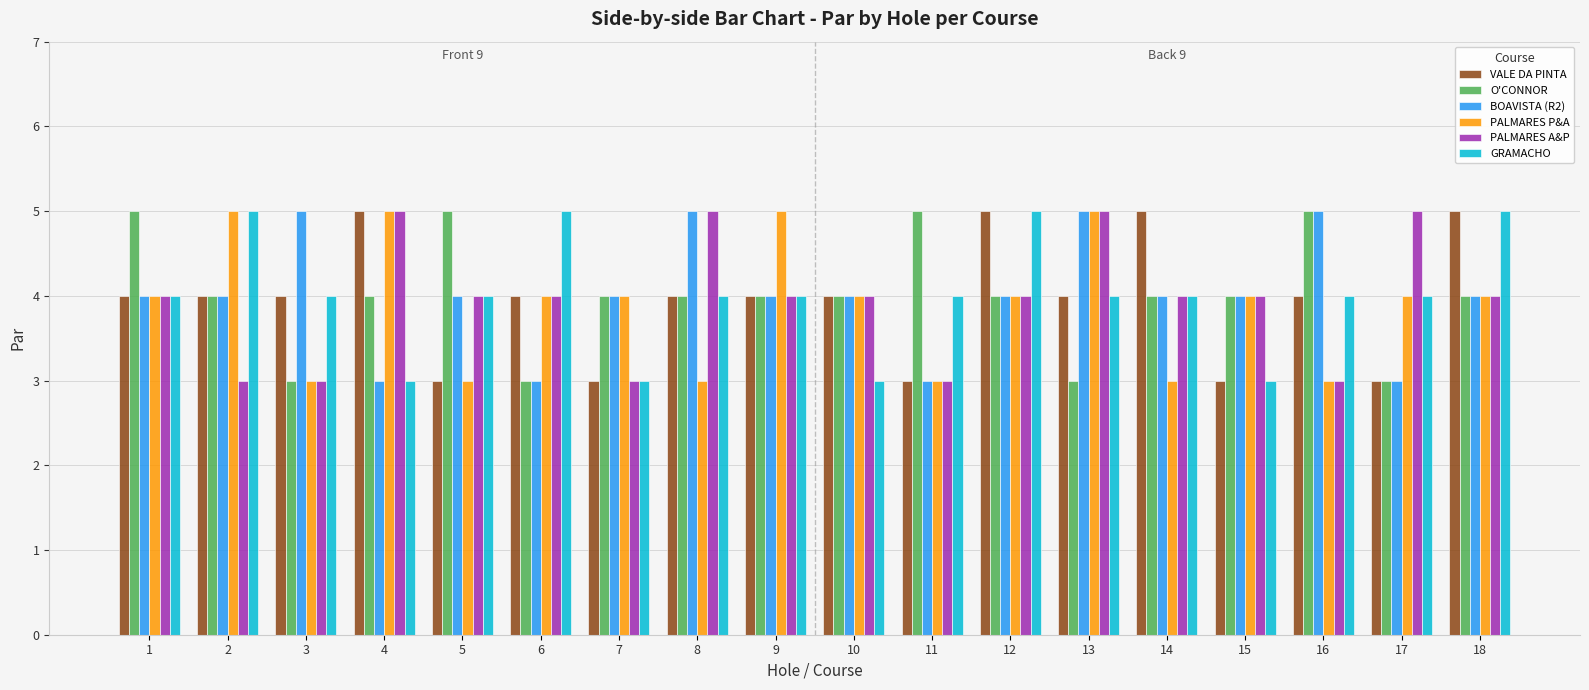

How many categories are shown in the chart?

18